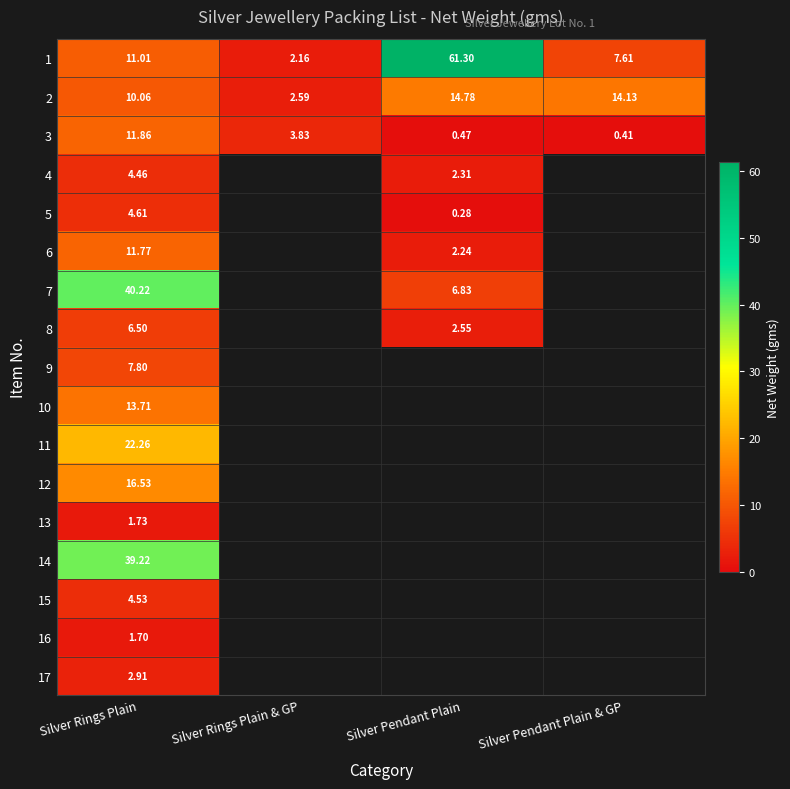

What is the maximum value for 1?

61.3